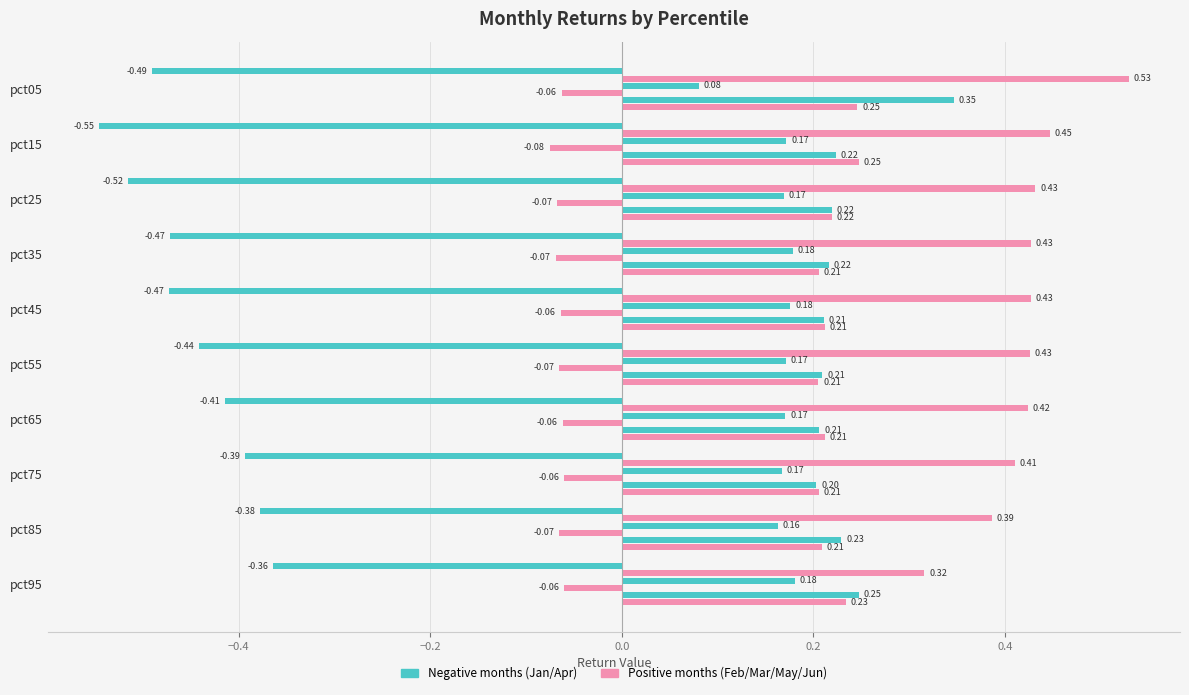

How many series are shown in this chart?

6